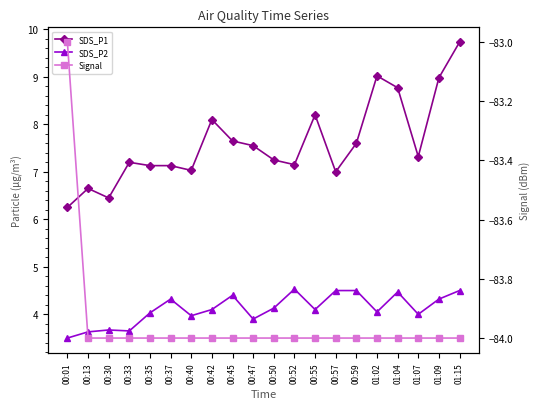

What is the difference between the SDS_P2 values at 00:13 and 00:52?

0.9